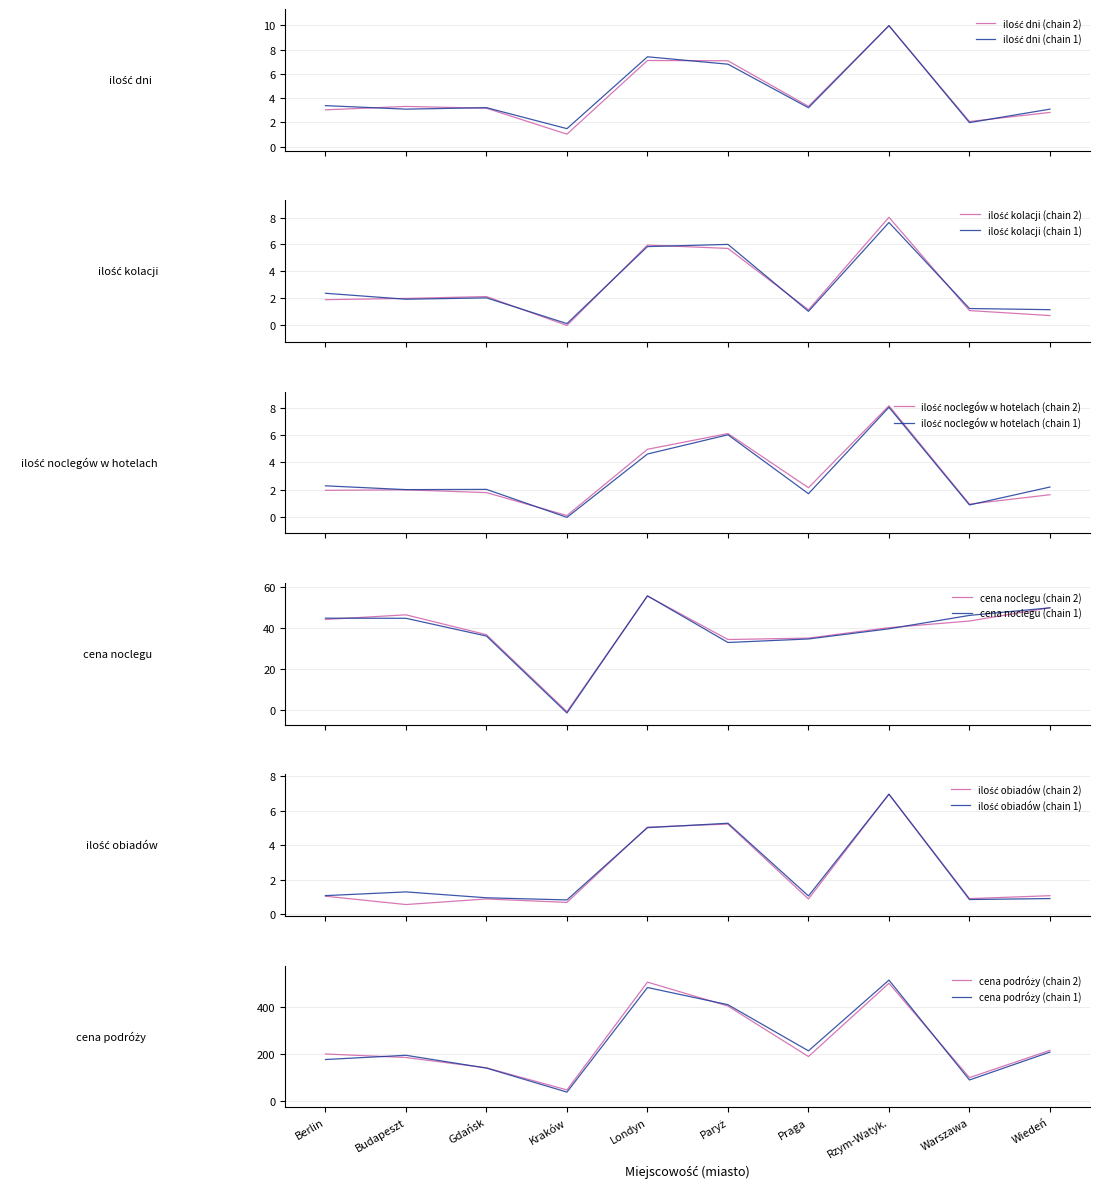

Where is the first local maximum for ilość obiadów?

Budapeszt